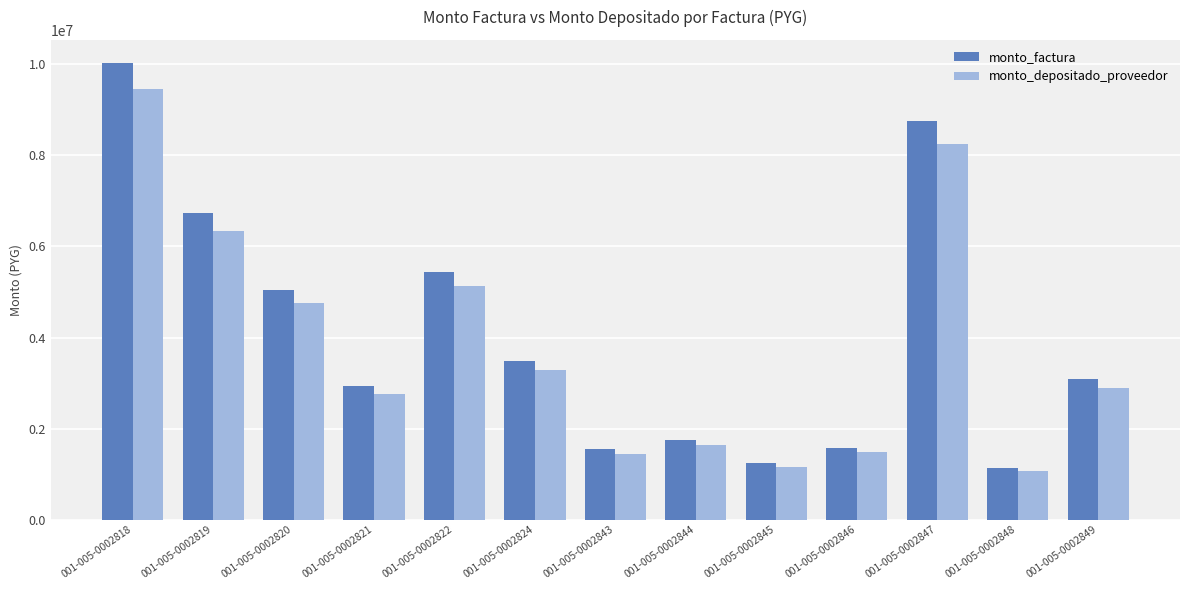

What is the difference between the highest and lowest values at 001-005-0002849?

178864